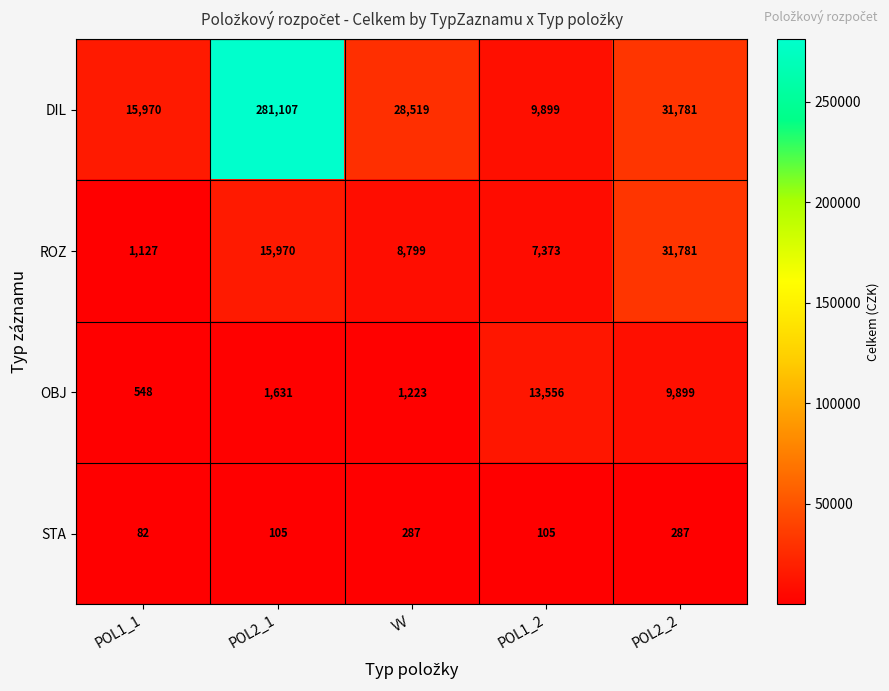

At which category is the sum across all series the highest?

POL2_1